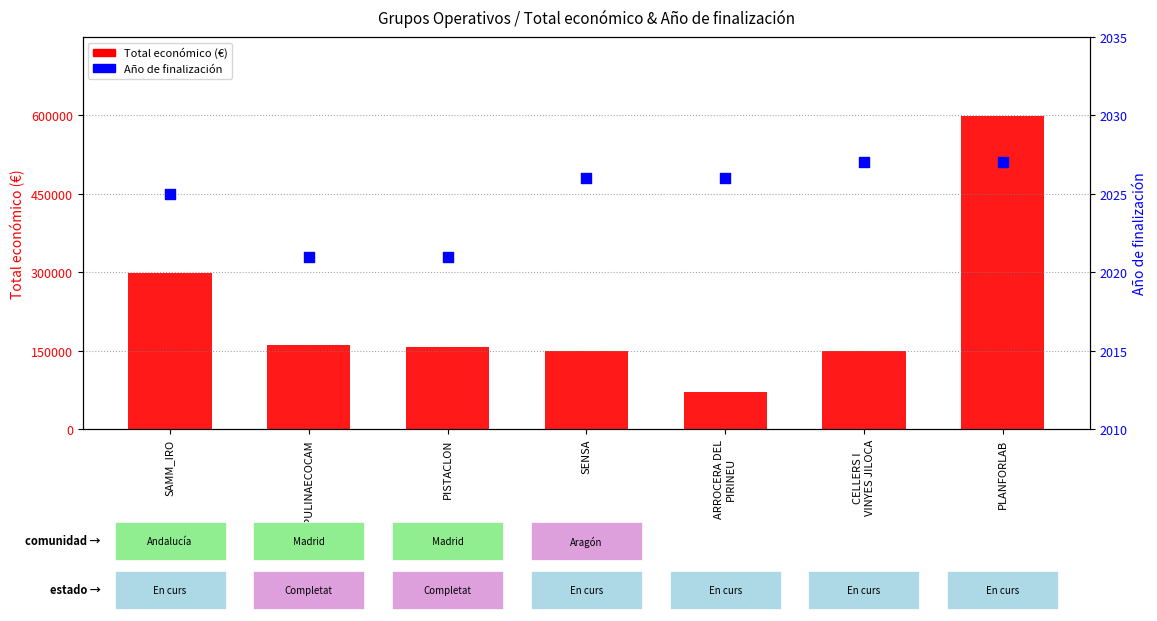

Which series reaches the minimum Y coordinate?

Año de finalización